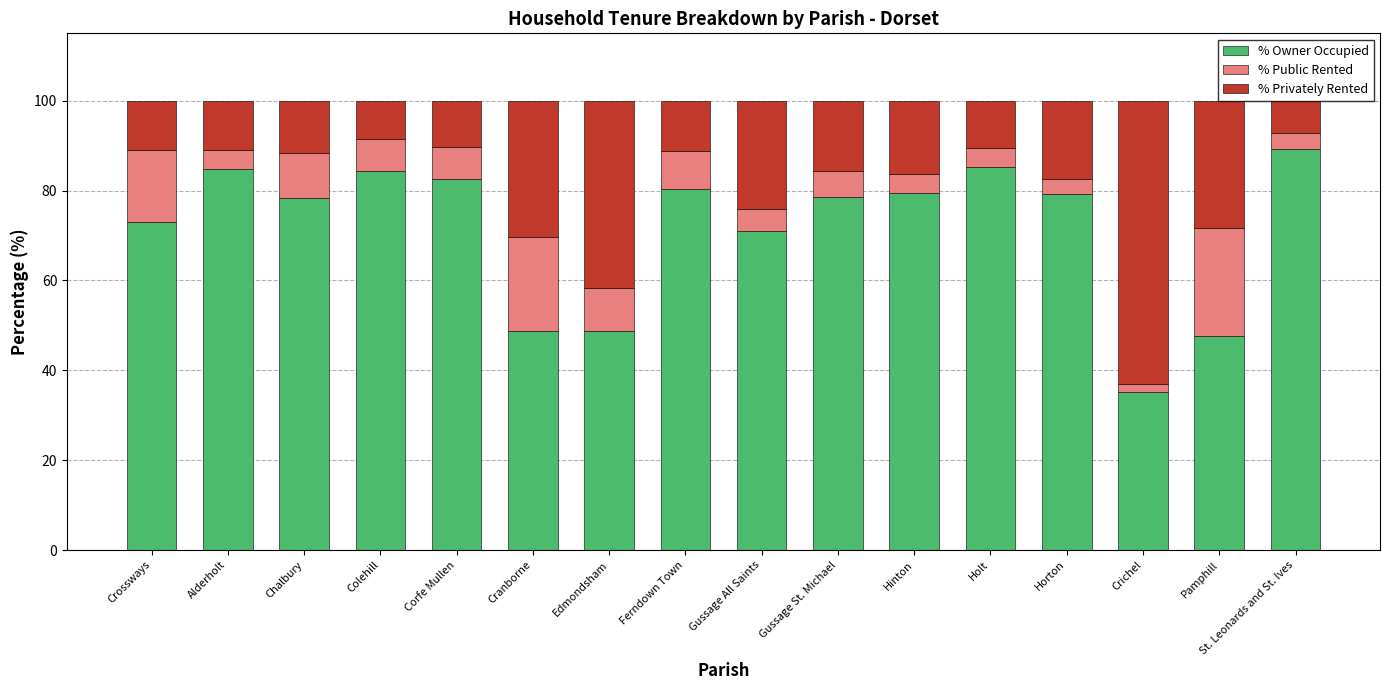

At which label does % Owner Occupied reach its peak?

St. Leonards and St. Ives